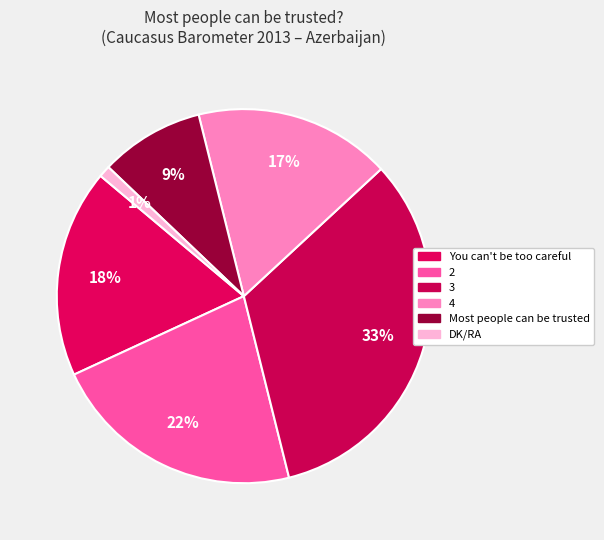

Count the number of slices in the pie.

6